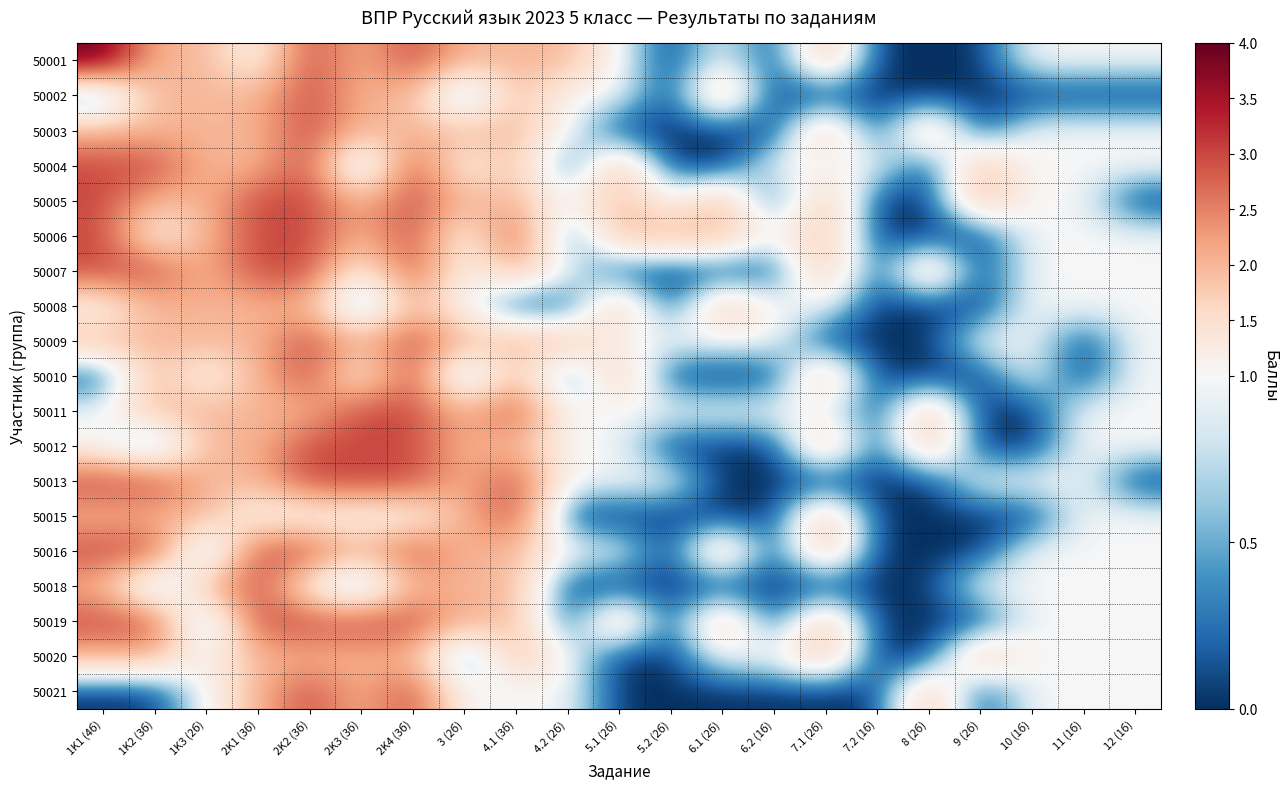

What is the spread (max minus min) of values at 1K2 (3б)?

3